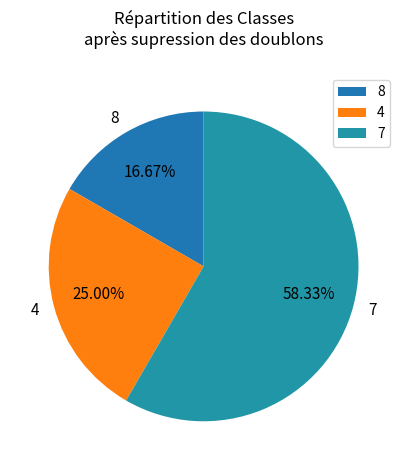

Is the sum of 4 and 7 greater than half?

Yes